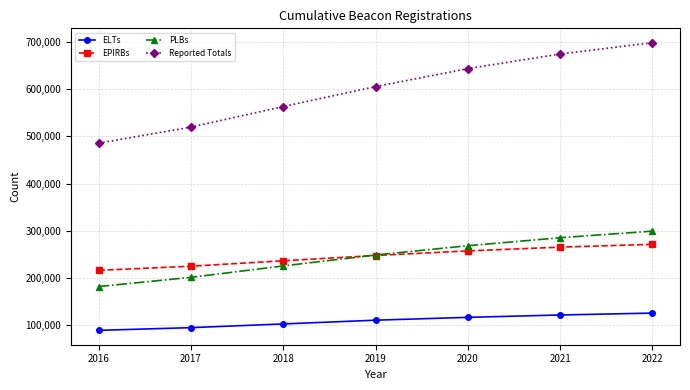

At 2018, list the series in order from largest to smallest.

Reported Totals, EPIRBs, PLBs, ELTs